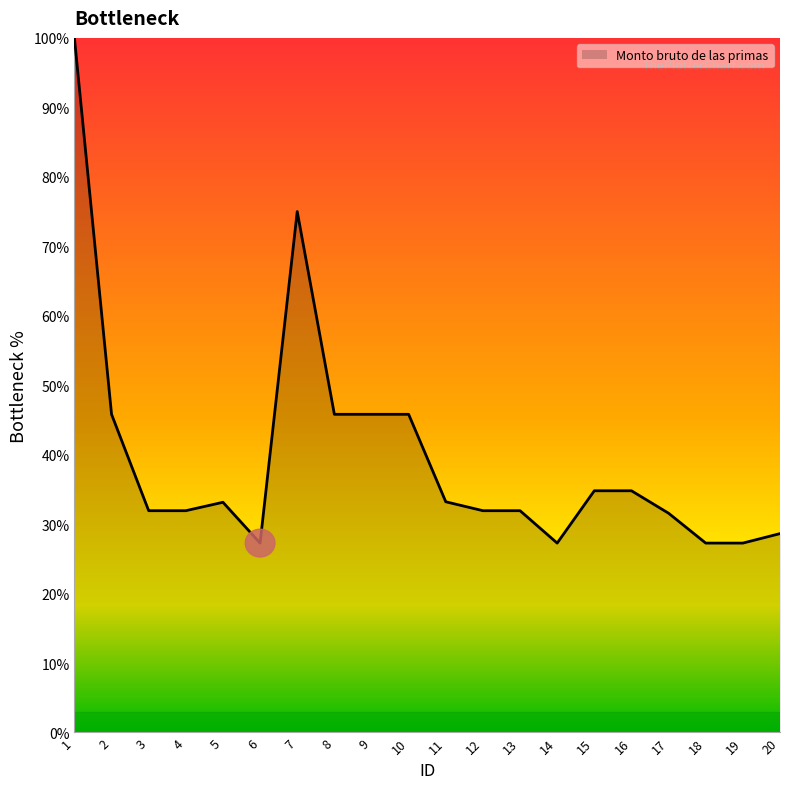

What is the approximate value at 6?

27.3